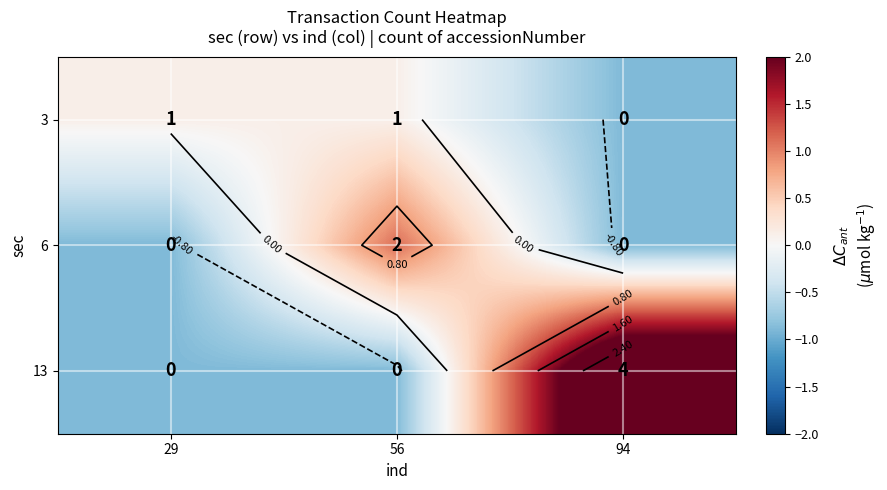

The value of 13 at 56 is -1.2. True or false?

False